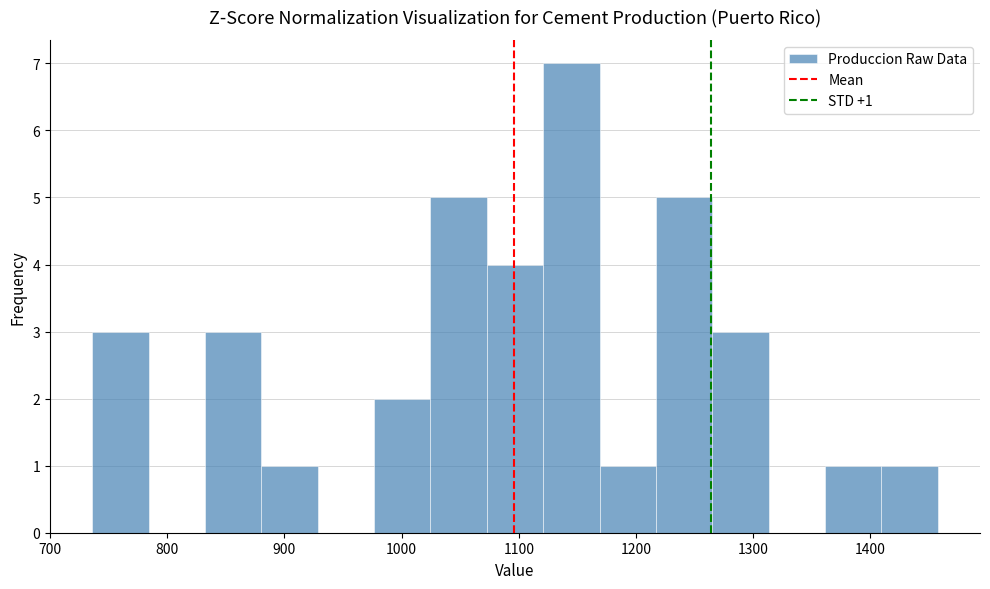

Over which range of the x-axis is the bar tallest?

1120 to 1170